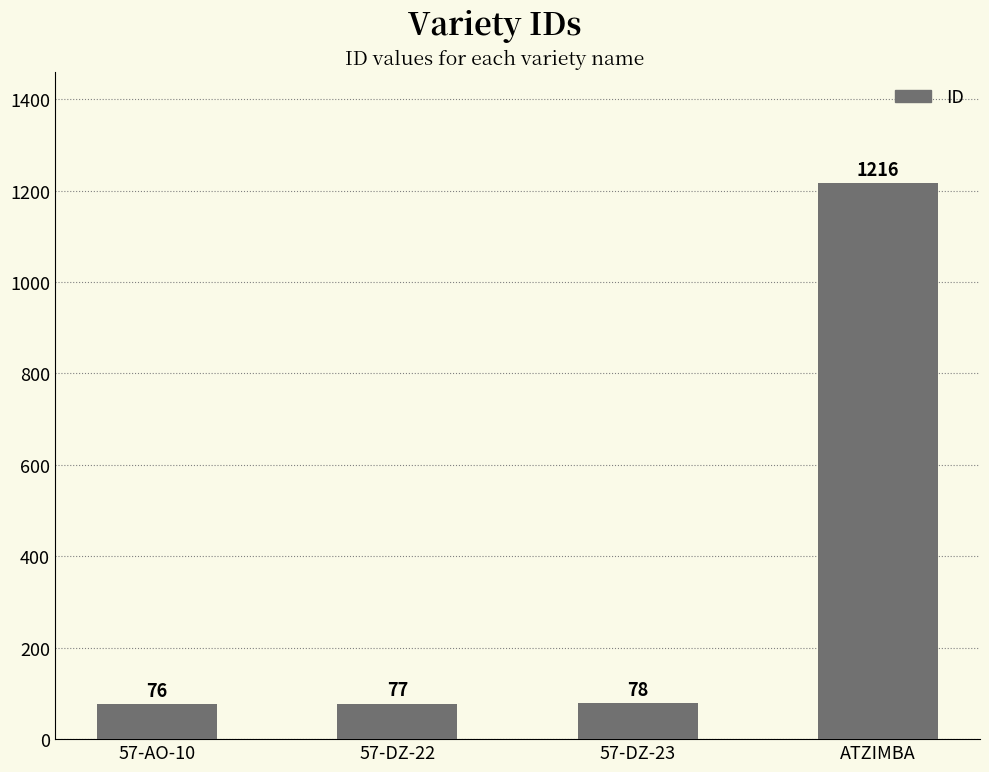

Does the chart contain any negative values?

No